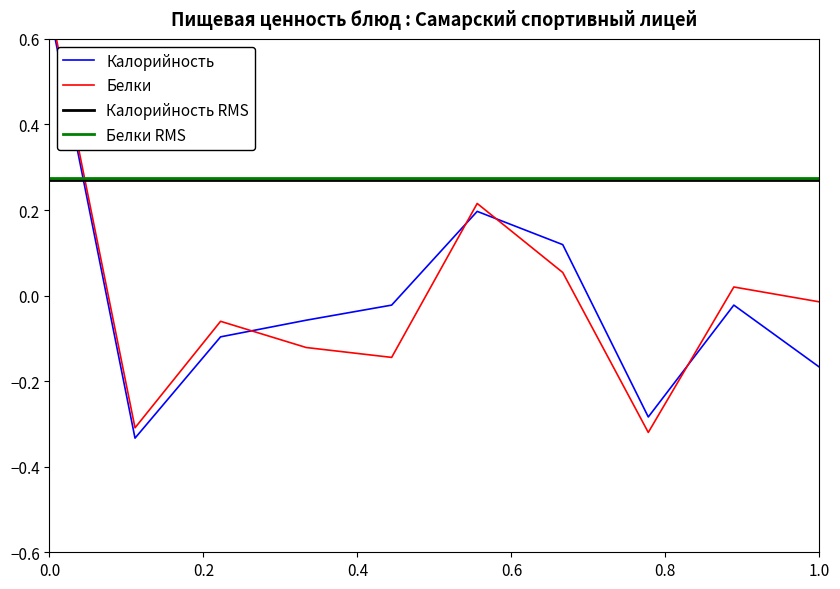

True or false: Калорийность and Белки cross at least once.

True